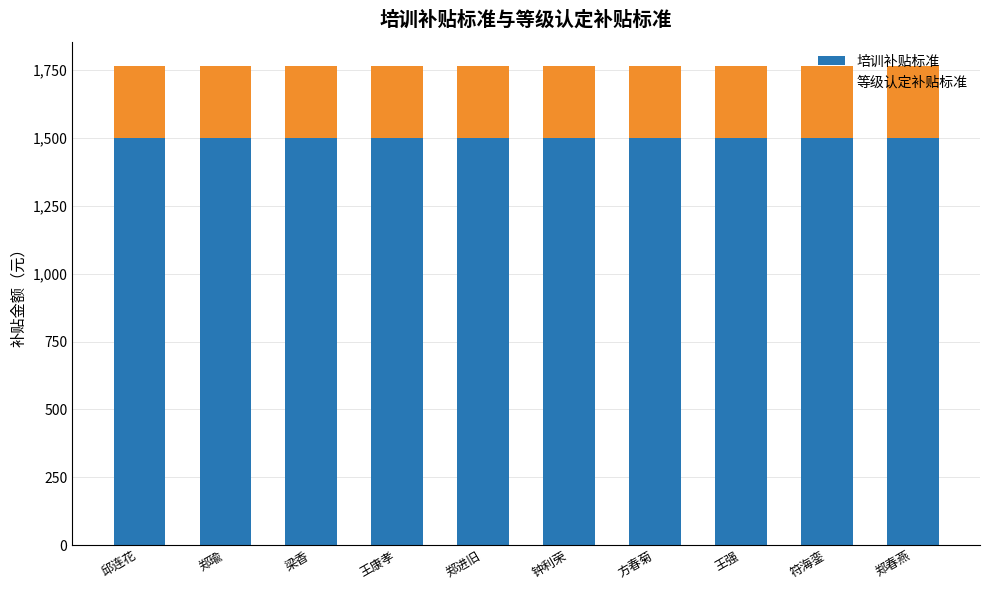

What is the approximate value of 培训补贴标准 at 邱连花?

1500